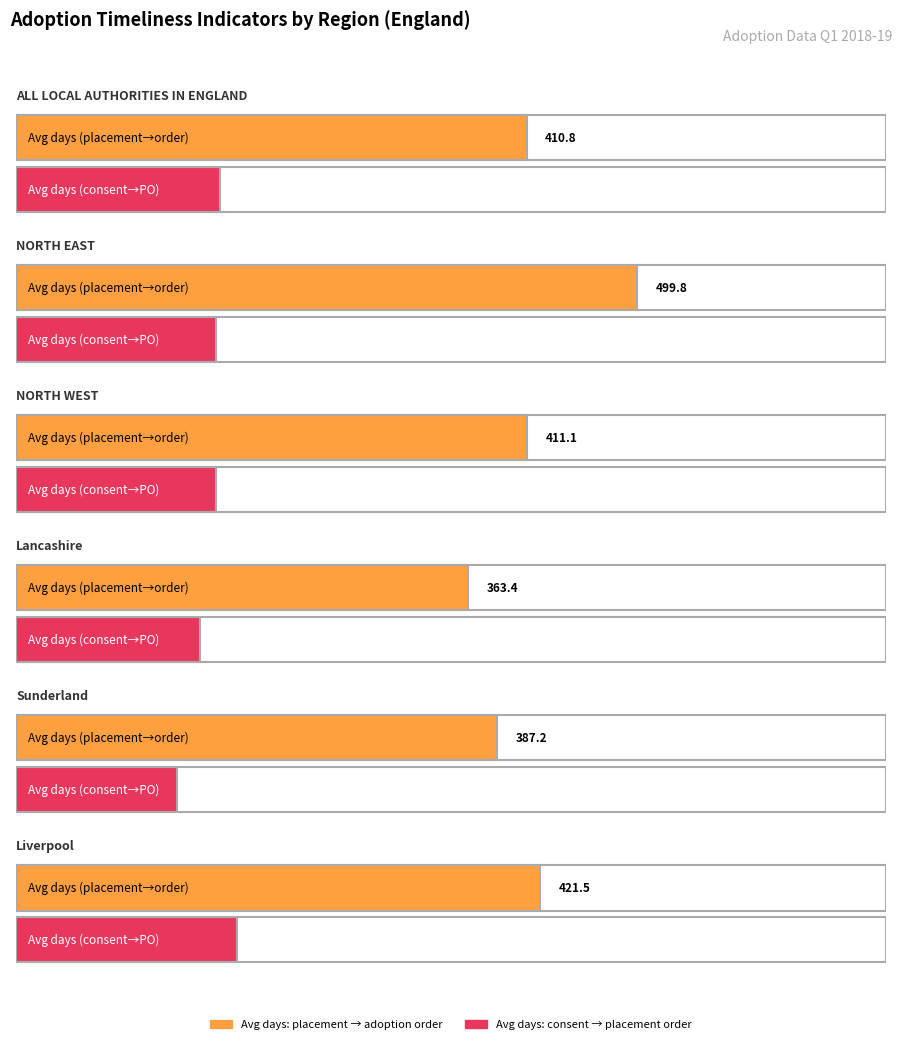

Where is Average time between an LA receiving consent and the placement order being granted nearest to the value 153?

Lancashire